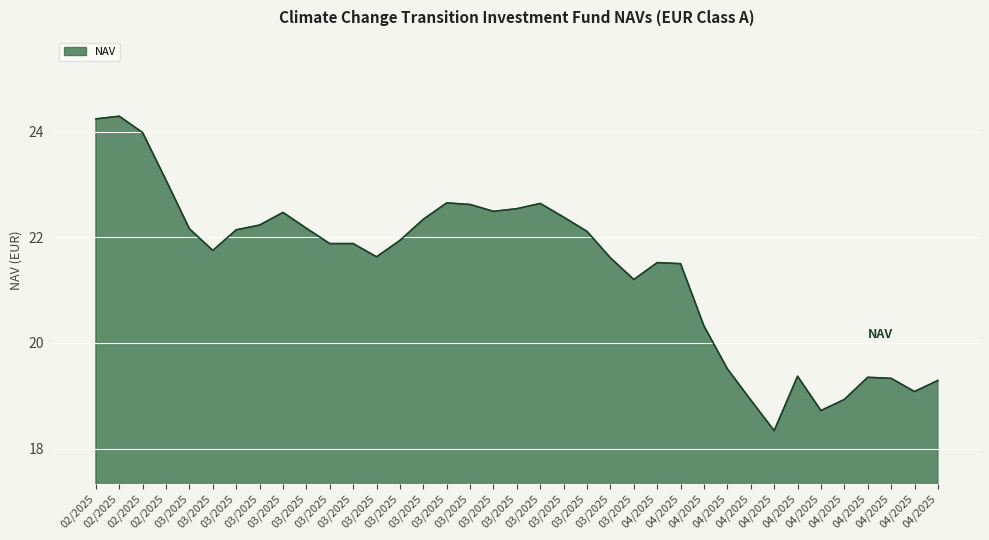

Is this an area chart (filled region under the line)?

Yes